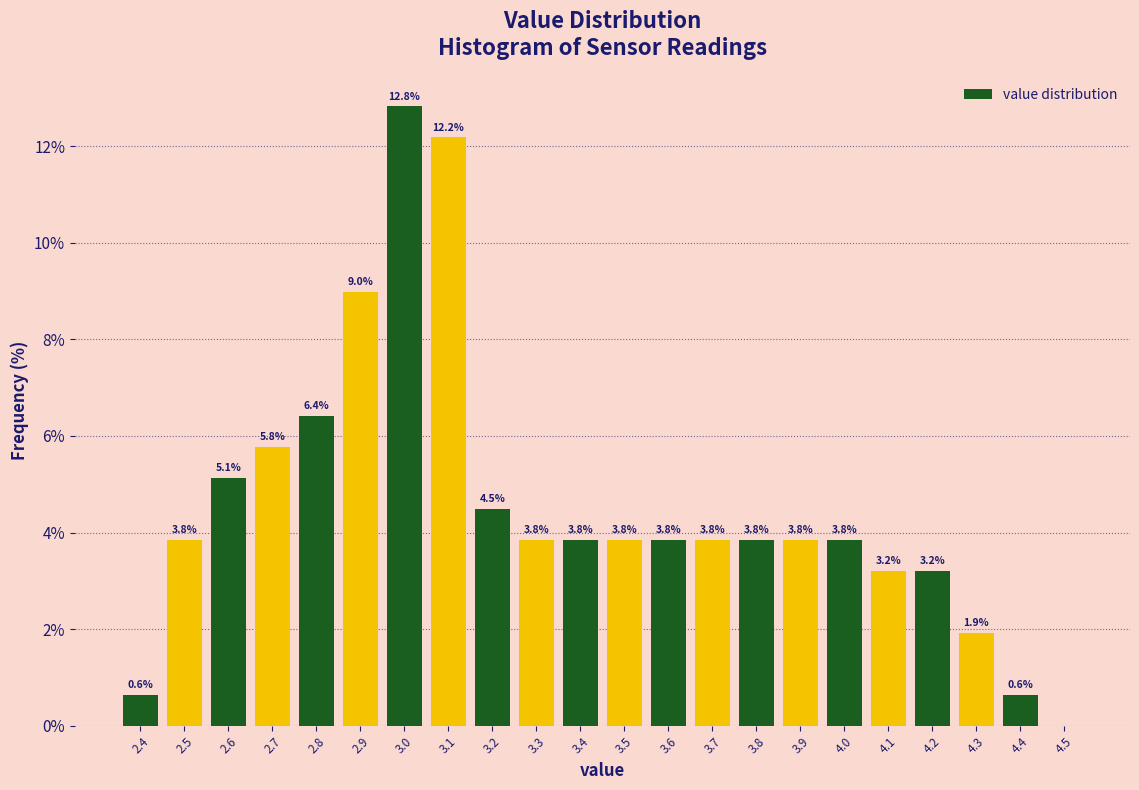

Over which range of the x-axis is the bar tallest?

2.95 to 3.05